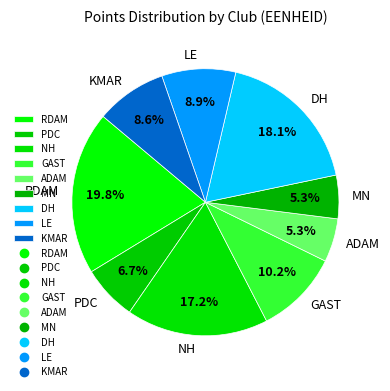

What is the total percentage of NH and PDC?

23.9%